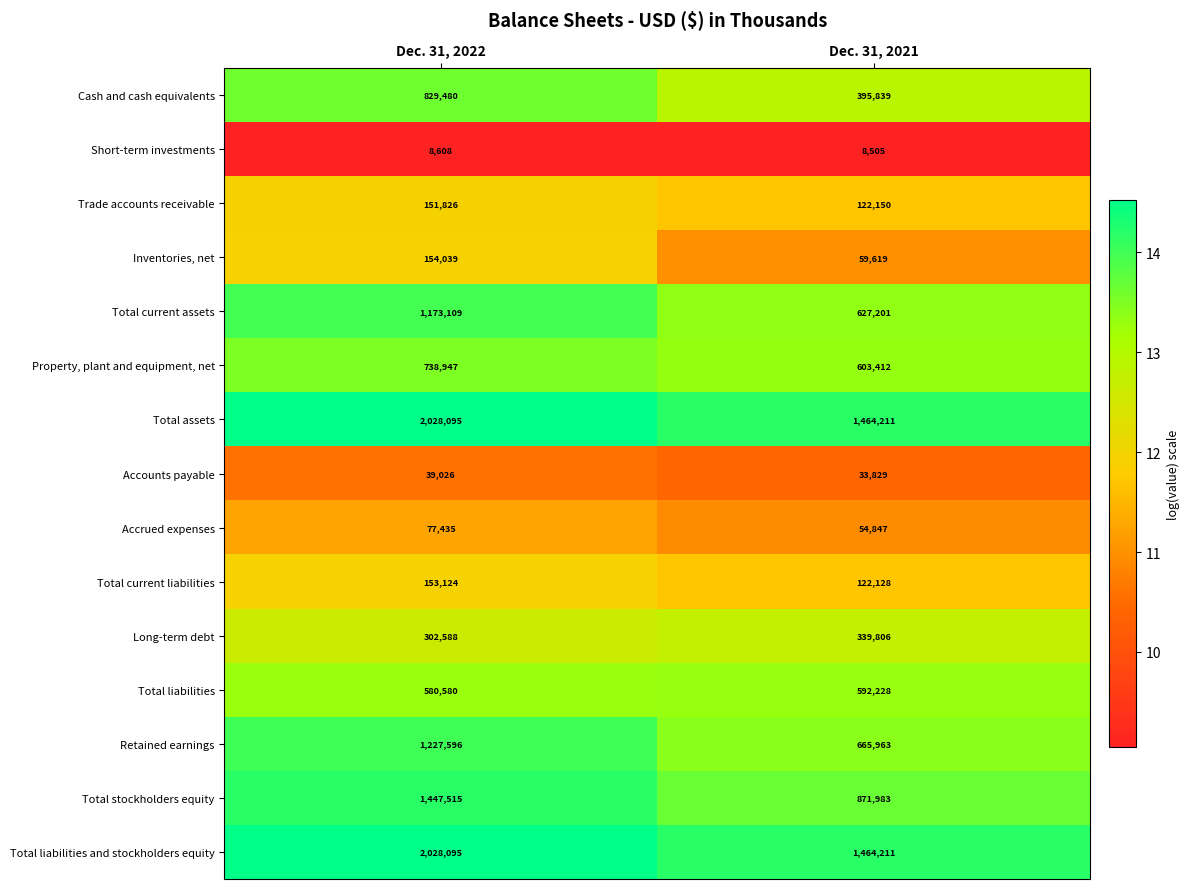

What is the sum of the Retained earnings values at Dec. 31, 2021 and Dec. 31, 2022?

1893559